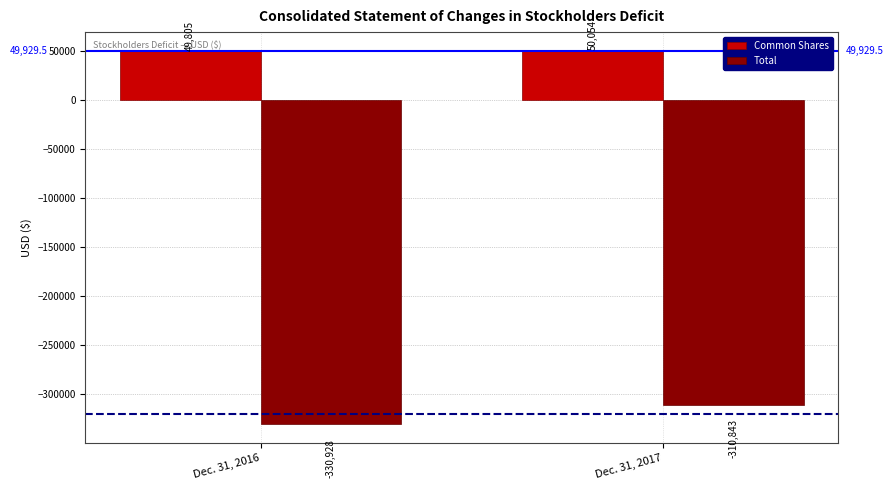

Reading left to right, transcribe all the data shown in this chart.

Common Shares: 49805	50054
Total: -330928	-310843